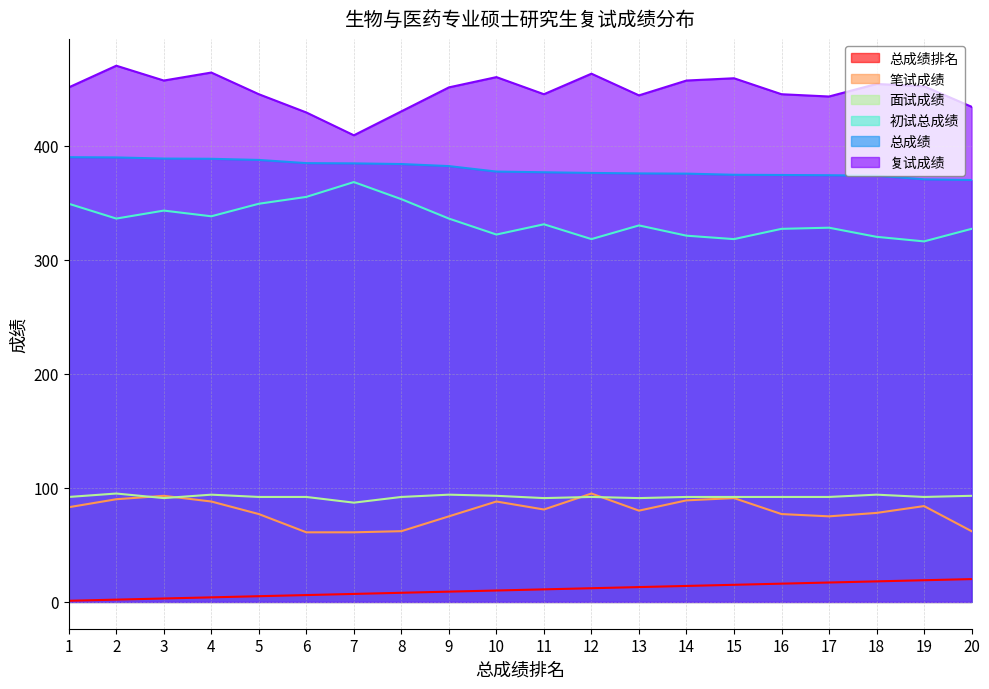

What is the spread (max minus min) of values at 10?

450.0